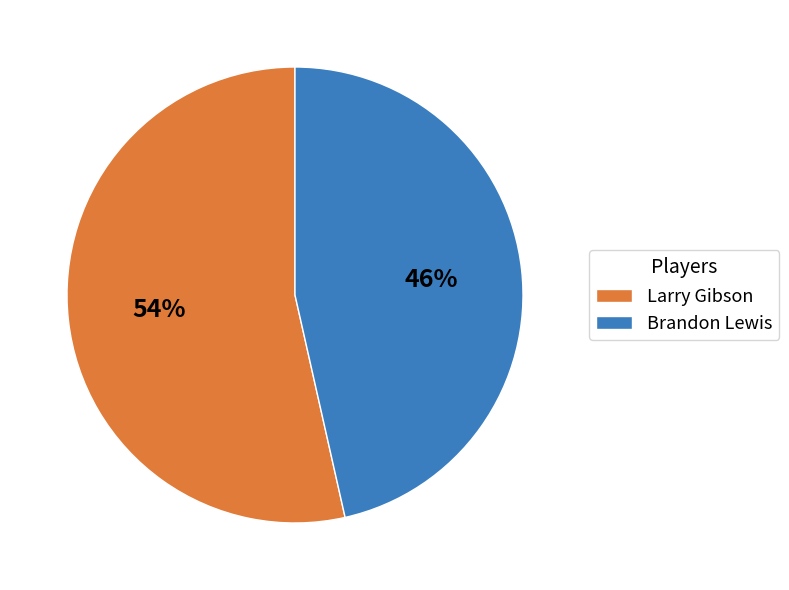

What percentage is the Larry Gibson slice, to the nearest percent?

54%